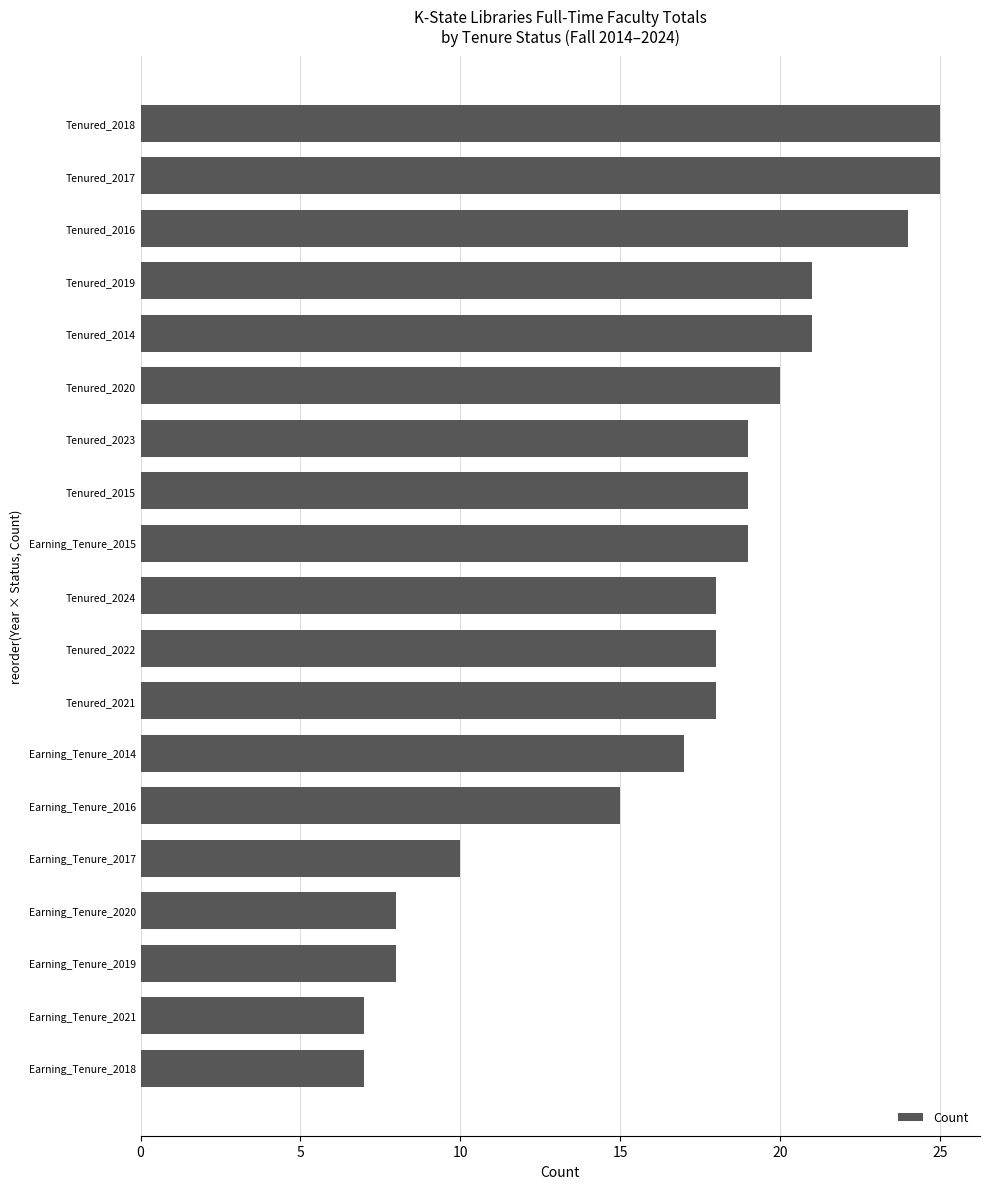

The value at Earning_Tenure_2020 is 2. True or false?

False